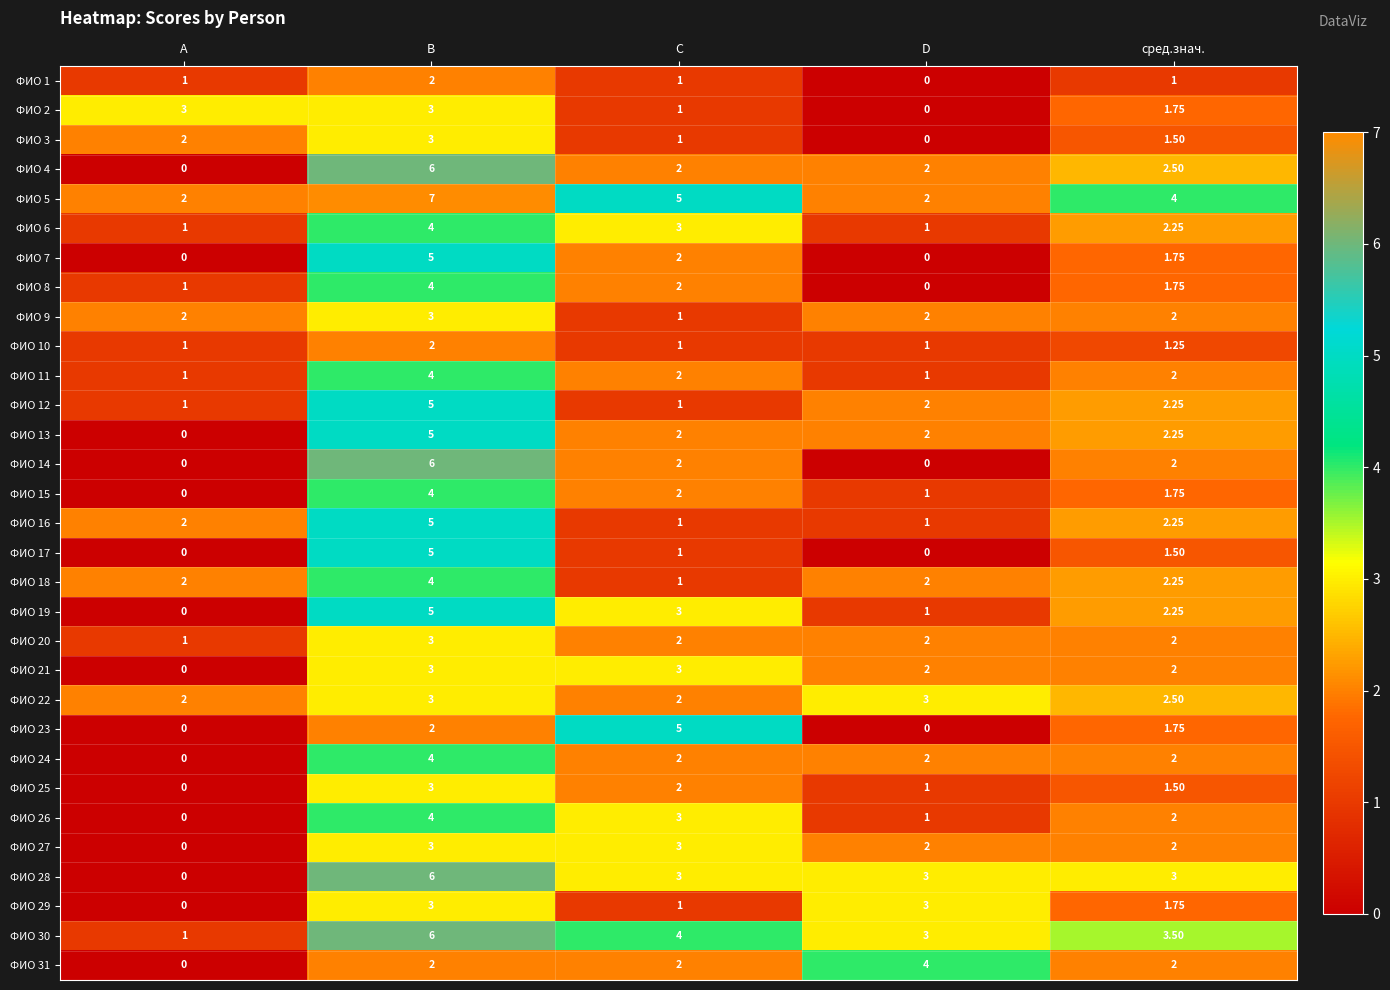

Where is ФИО 12 nearest to the value 3?

сред.знач.